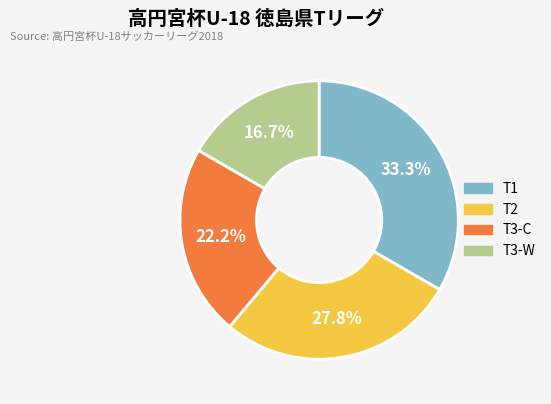

Between T3-W and T3-C, which is larger?

T3-C